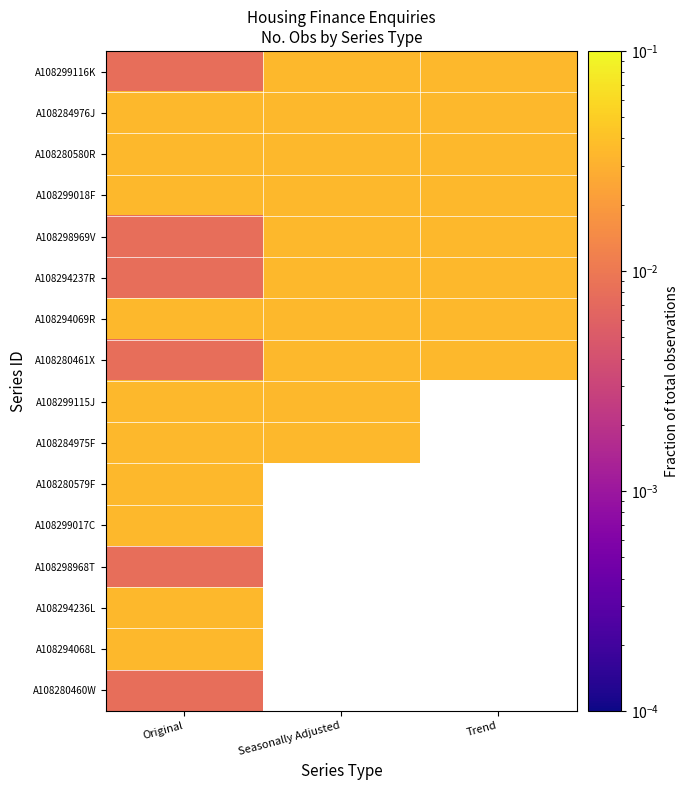

At how many categories does at least one series exceed 0?

3